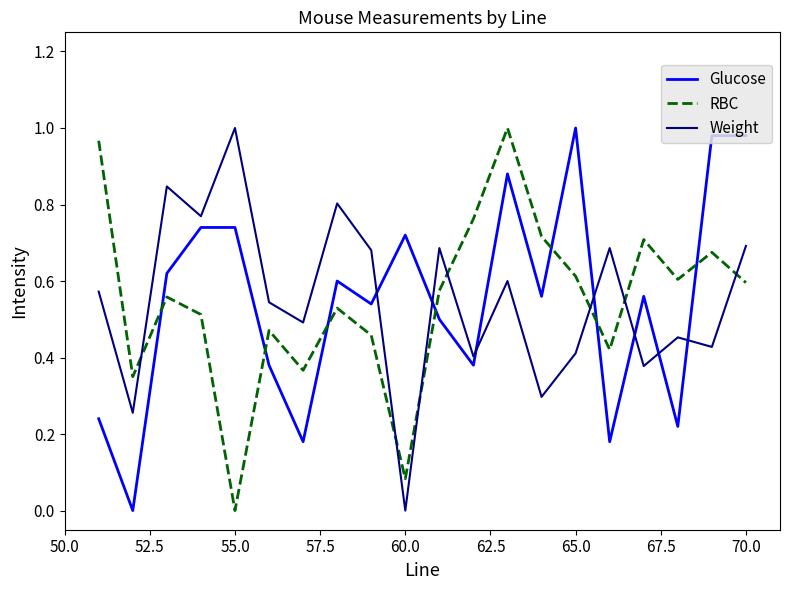

True or false: RBC and Weight intersect in this chart.

True